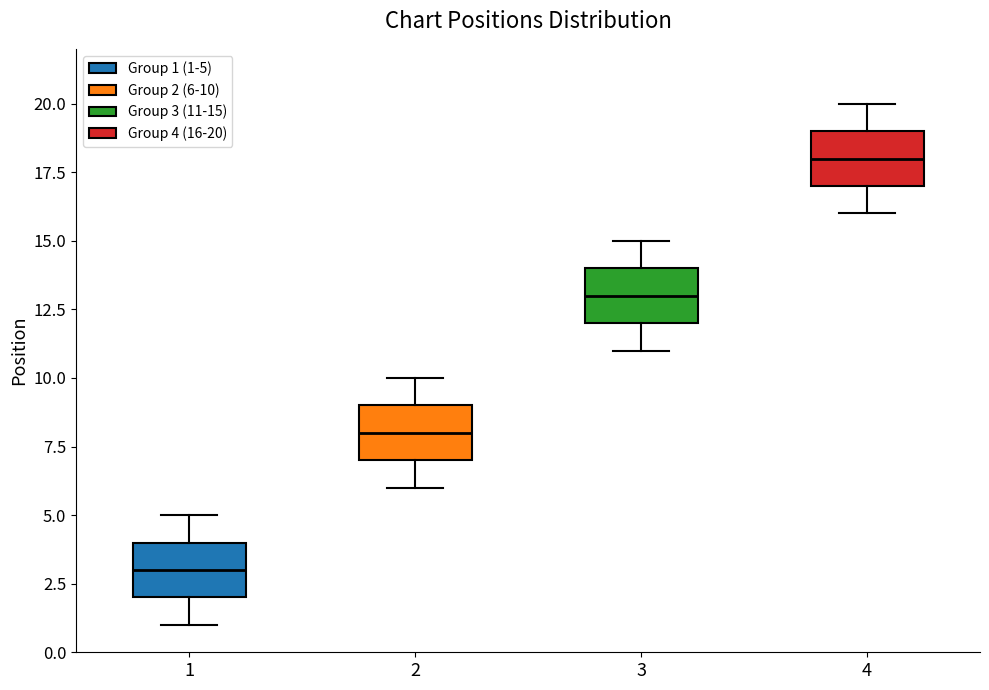

Where is the upper edge of the box at x = 4 on the y-axis? The values are not printed on the chart, so give them approximately, as read against the axis.

19